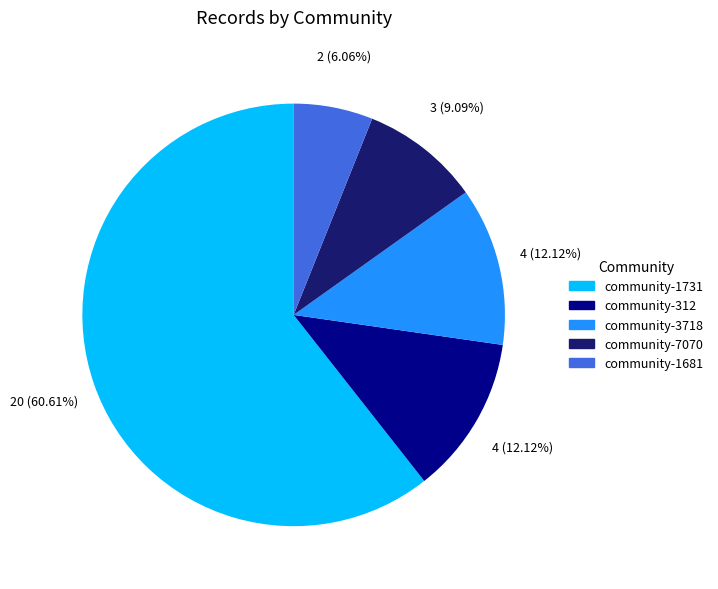

How many slices are in this pie chart?

5